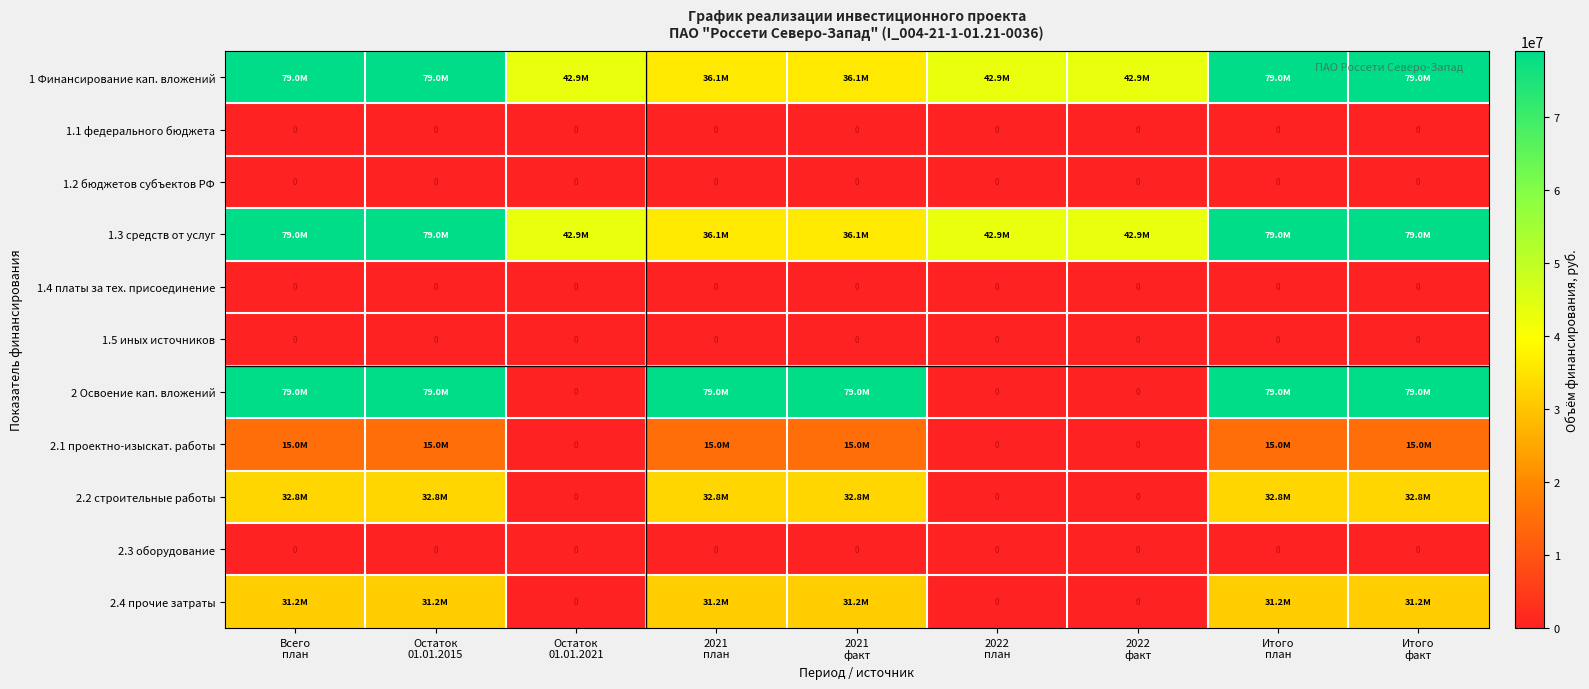

Is it true that 2 Освоение кап. вложений equals 43042523 at Итого план?

False